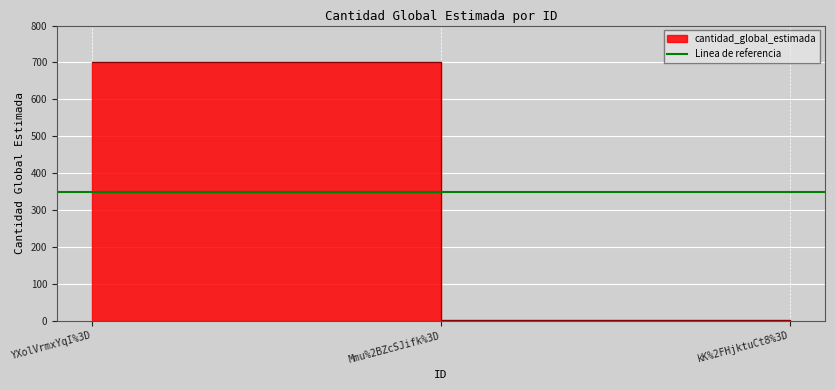

Reading left to right, list all the values displayed in this chart.

700	1	1